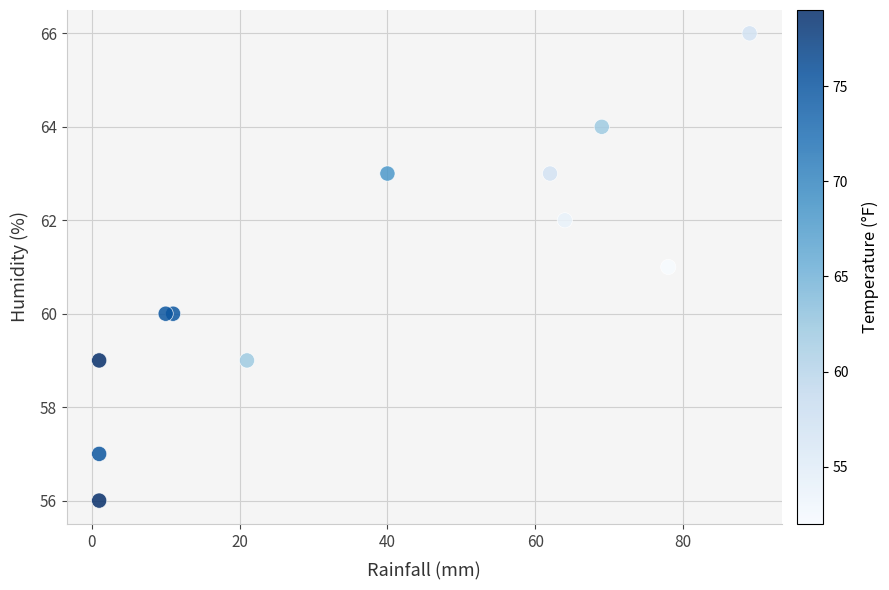

What is the range of X values (max minus min)?

88